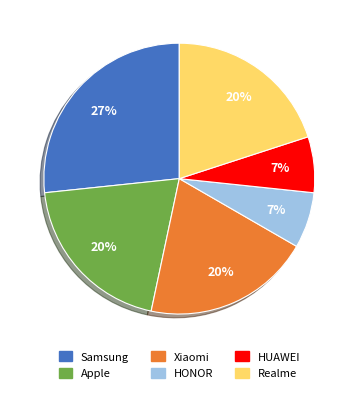

Approximately how many times larger is the value at Realme compared to Xiaomi?

1.0